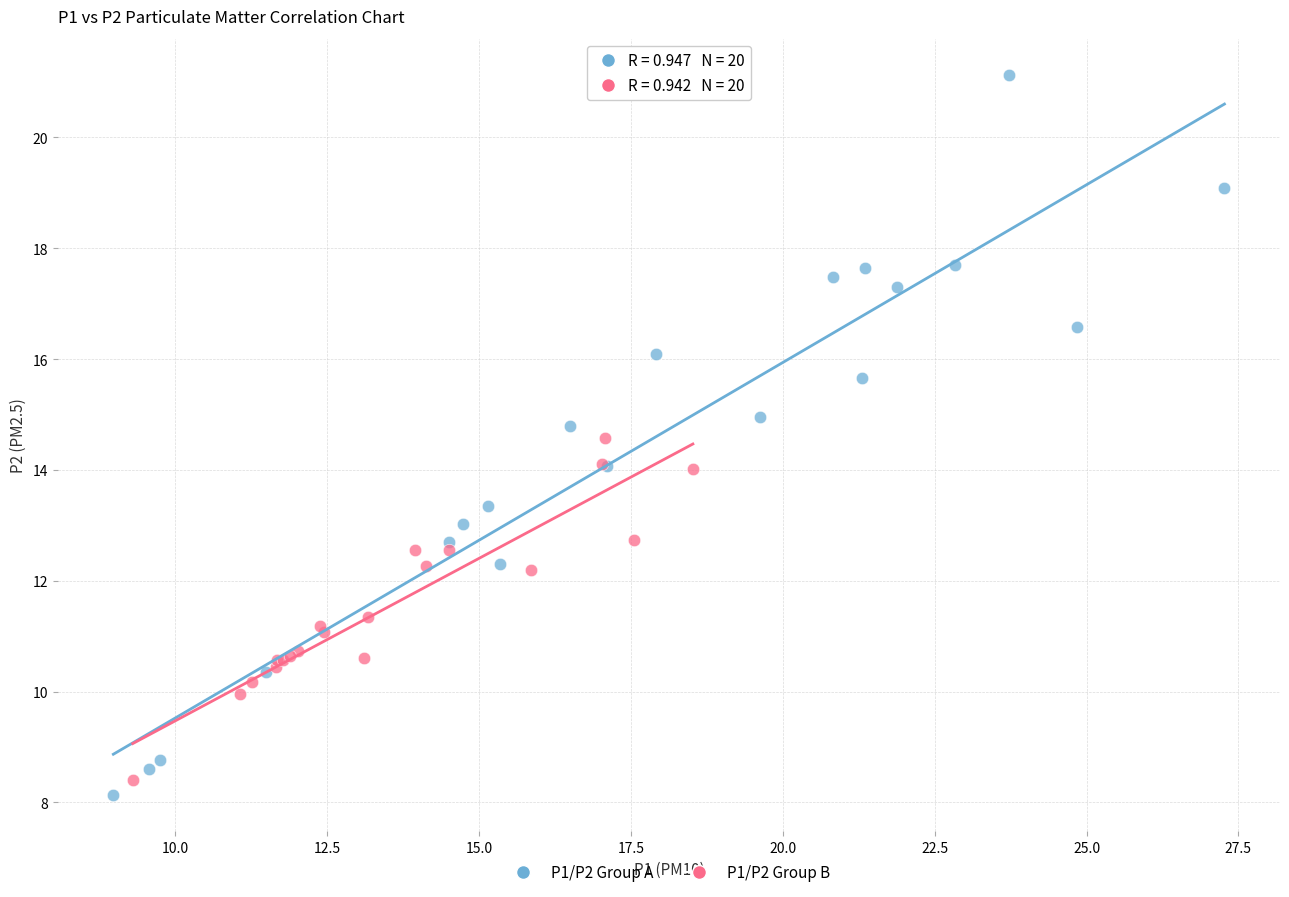

Which series has the widest spread of Y values?

P1/P2 Group A